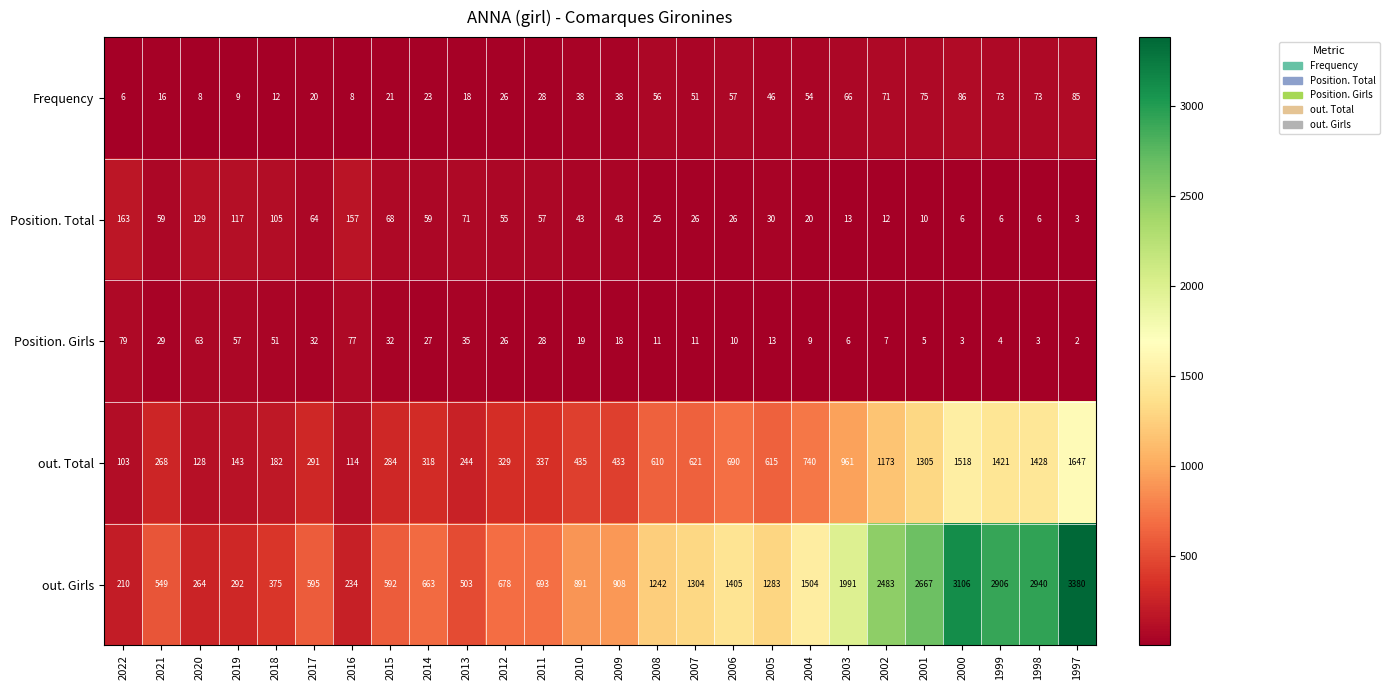

The out. Total series shows 114 at 2016. True or false?

True